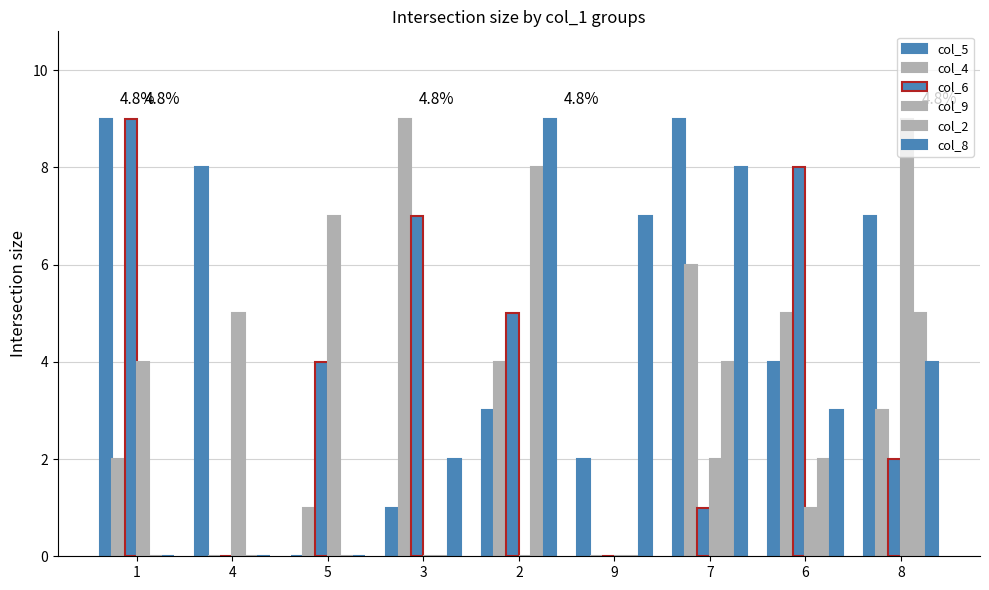

True or false: col_8 has a value of 1 at 3.

False